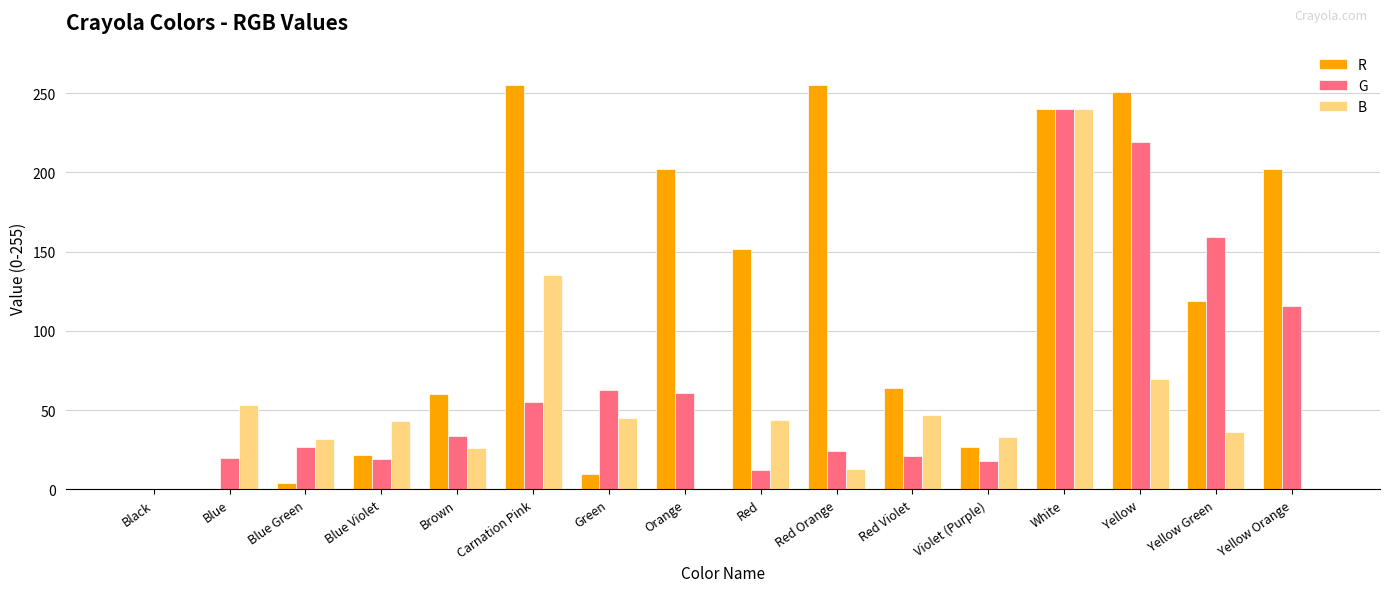

True or false: B has a value of 70 at Yellow.

True